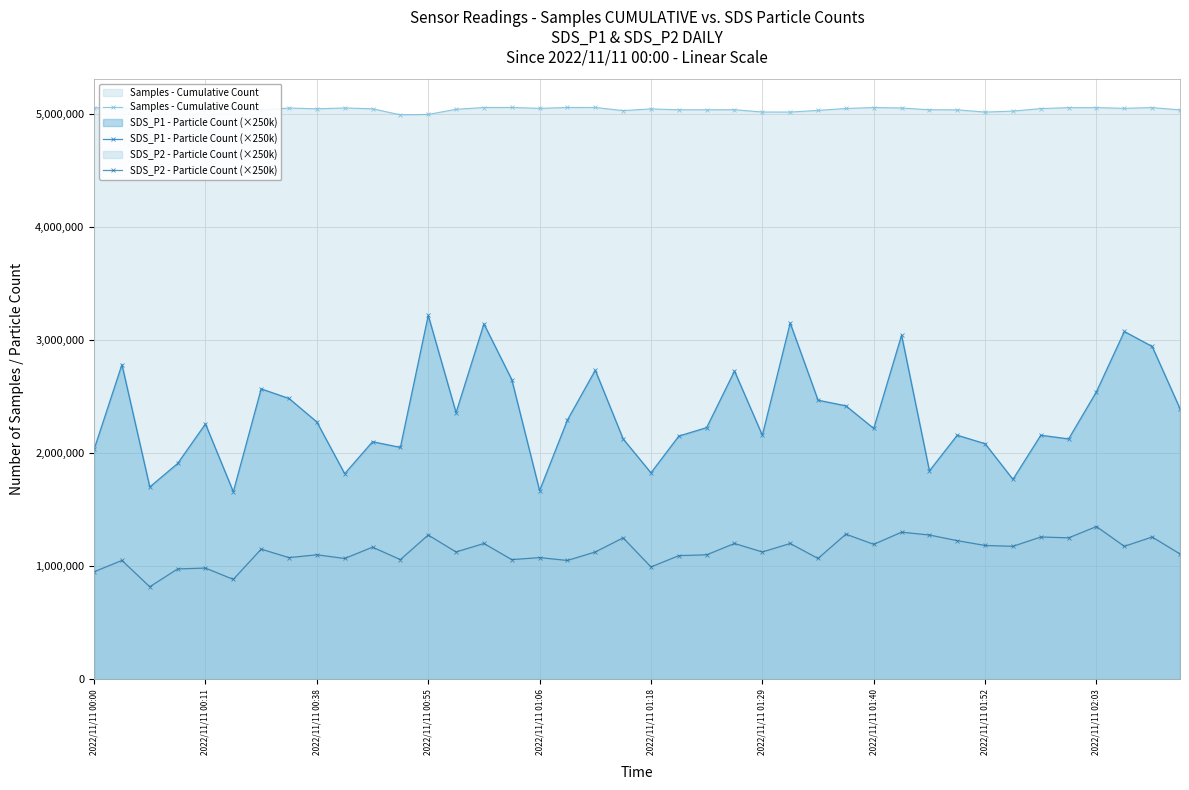

What is the lowest value of the Samples - Cumulative Count series?

4991333.0